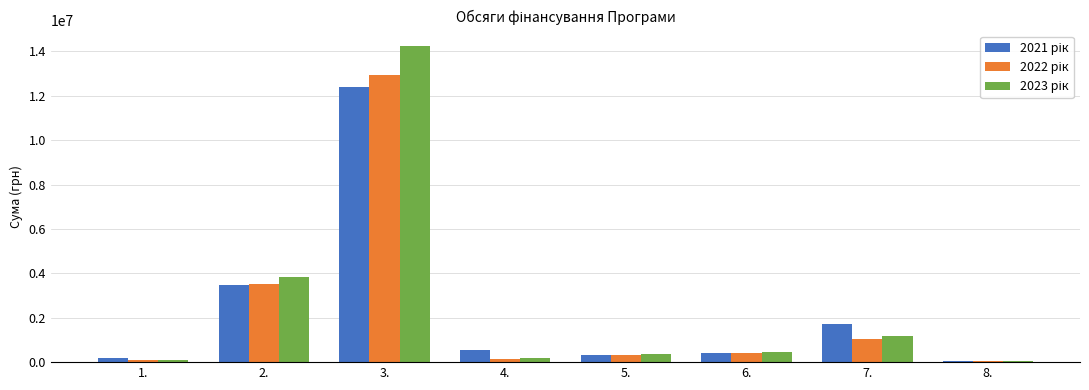

How many groups of bars are there?

8